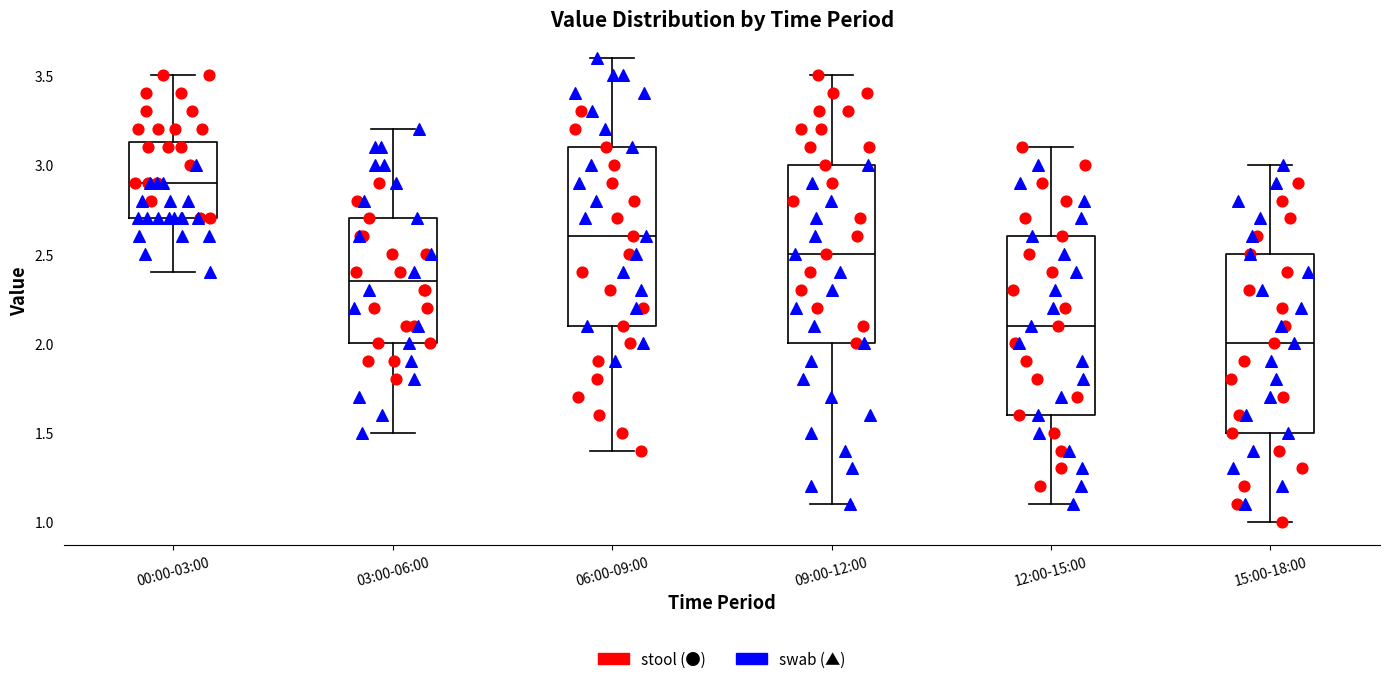

Reading left to right, transcribe this box plot: for each box, give where its median line is, the range the box spans, and where its two whiskers end, as read against the y-axis. The values are not printed on the chart, so give them approximately, as read against the axis.

00:00-03:00: median 2.90, box 2.70 to 3.15, whiskers 2.40 to 3.50
03:00-06:00: median 2.35, box 2.00 to 2.70, whiskers 1.50 to 3.20
06:00-09:00: median 2.60, box 2.10 to 3.10, whiskers 1.40 to 3.60
09:00-12:00: median 2.50, box 2.00 to 3.00, whiskers 1.10 to 3.50
12:00-15:00: median 2.10, box 1.60 to 2.60, whiskers 1.10 to 3.10
15:00-18:00: median 2.00, box 1.50 to 2.50, whiskers 1.00 to 3.00